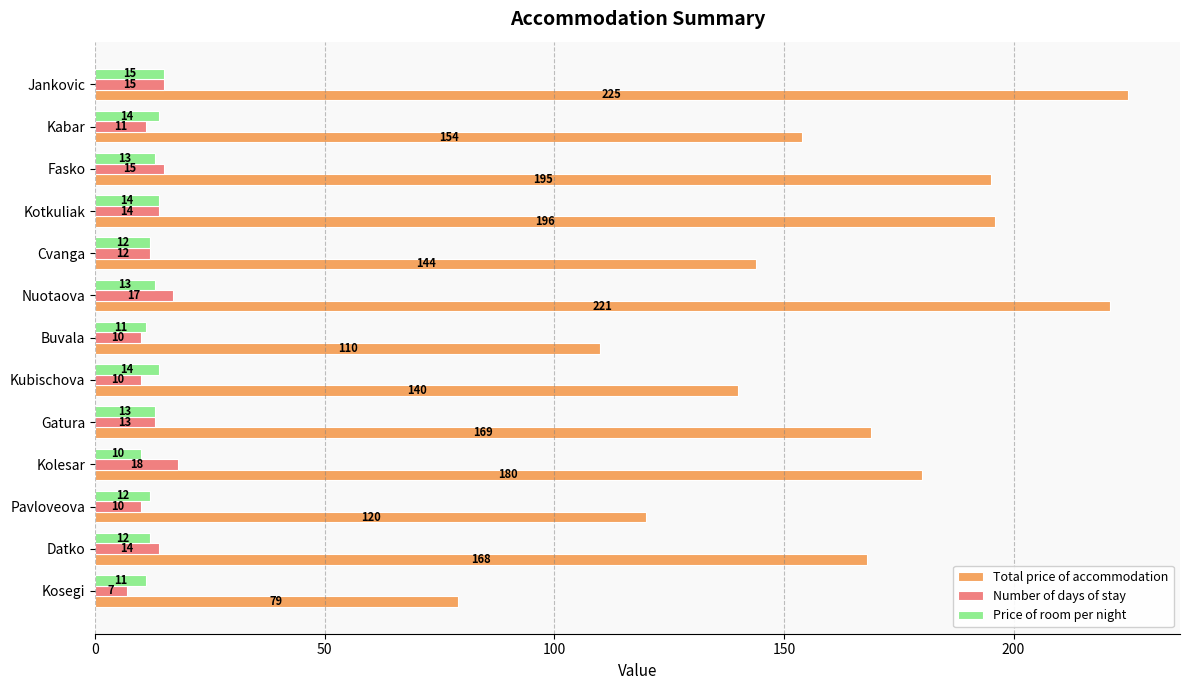

Which series has the largest range (max minus min)?

Total price of accommodation